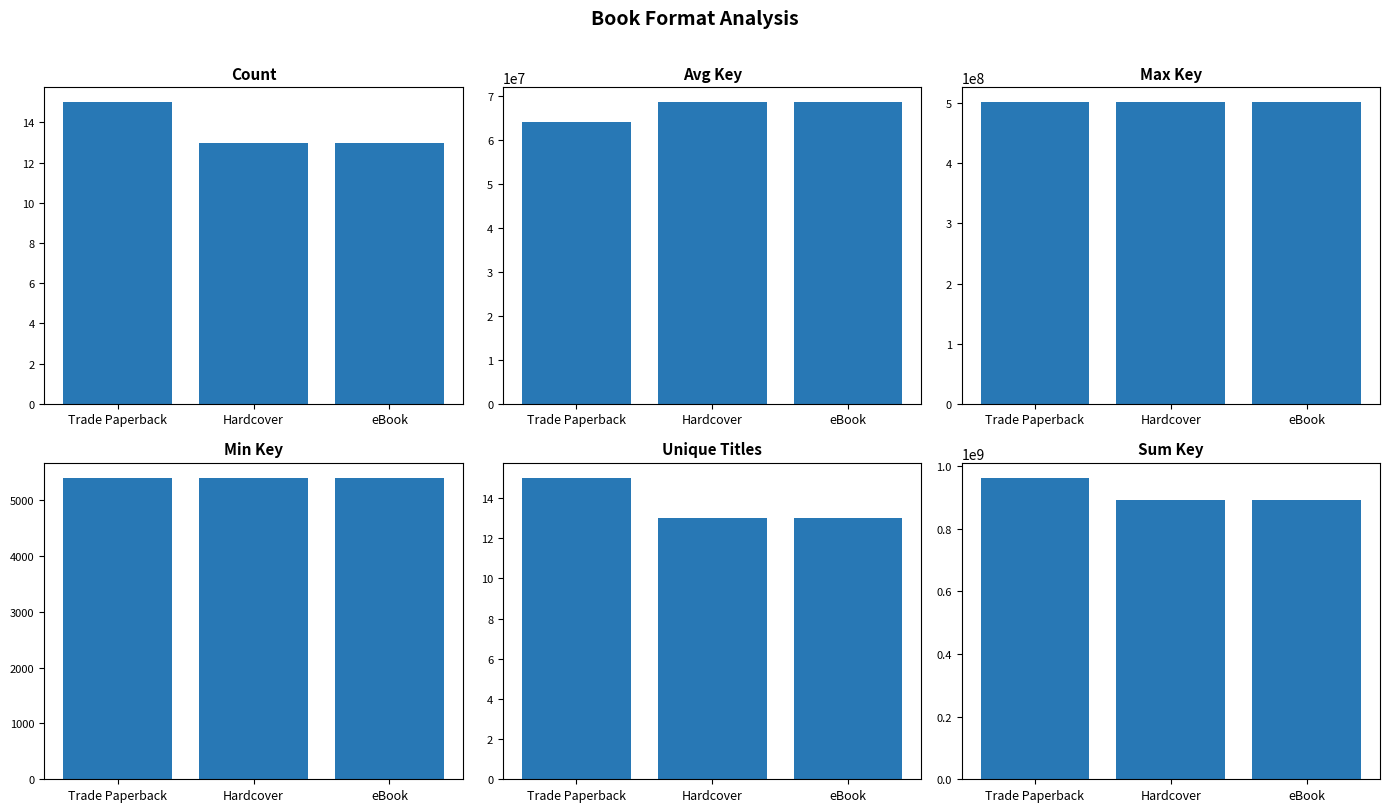

Which series has the largest total across all categories?

Sum Key